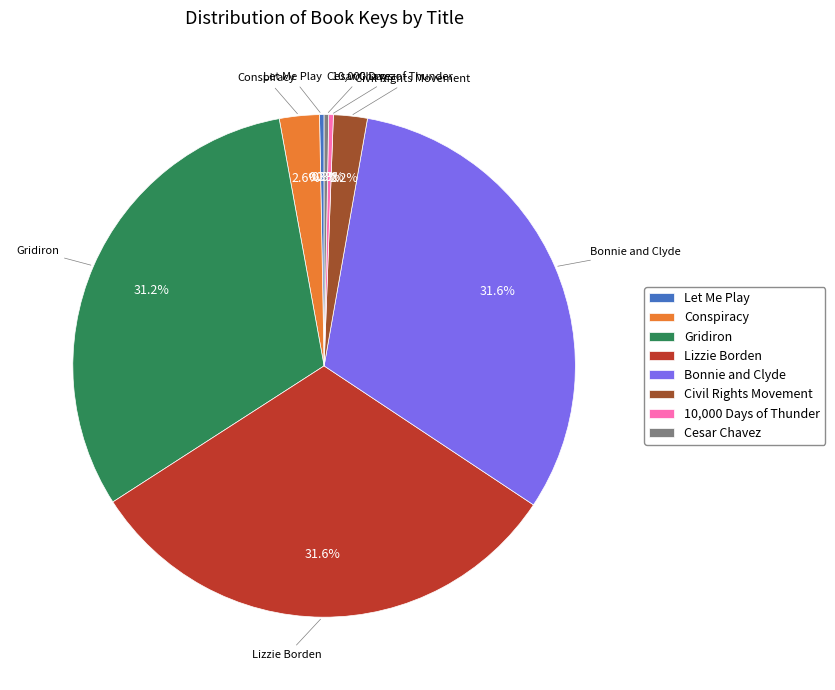

Does Let Me Play represent more than half of the total?

No